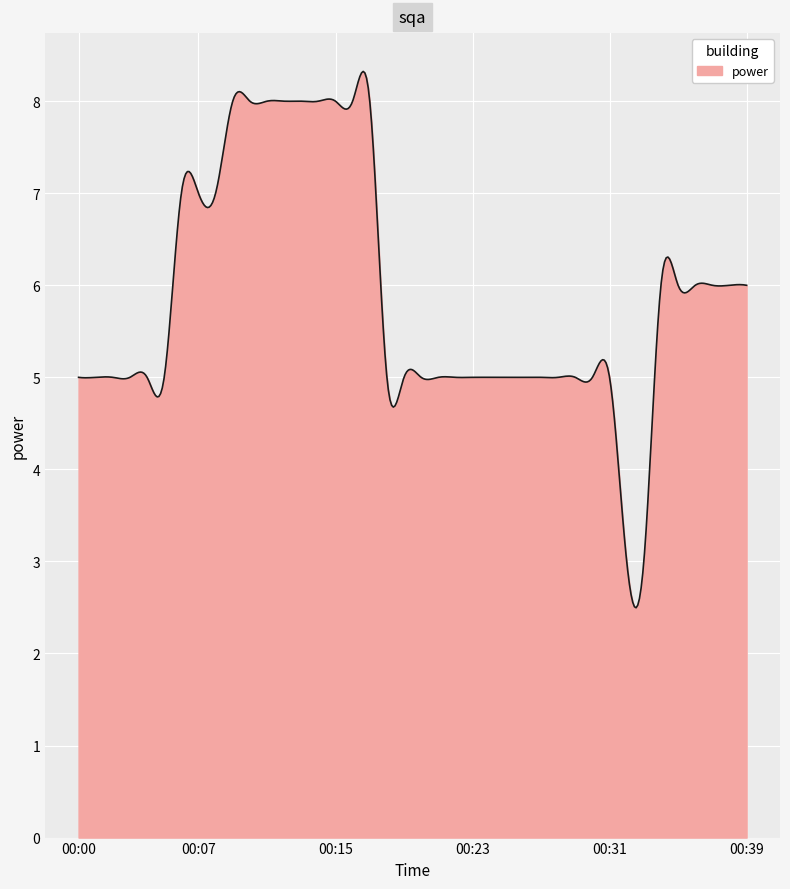

What is the minimum value shown in the chart?

2.5